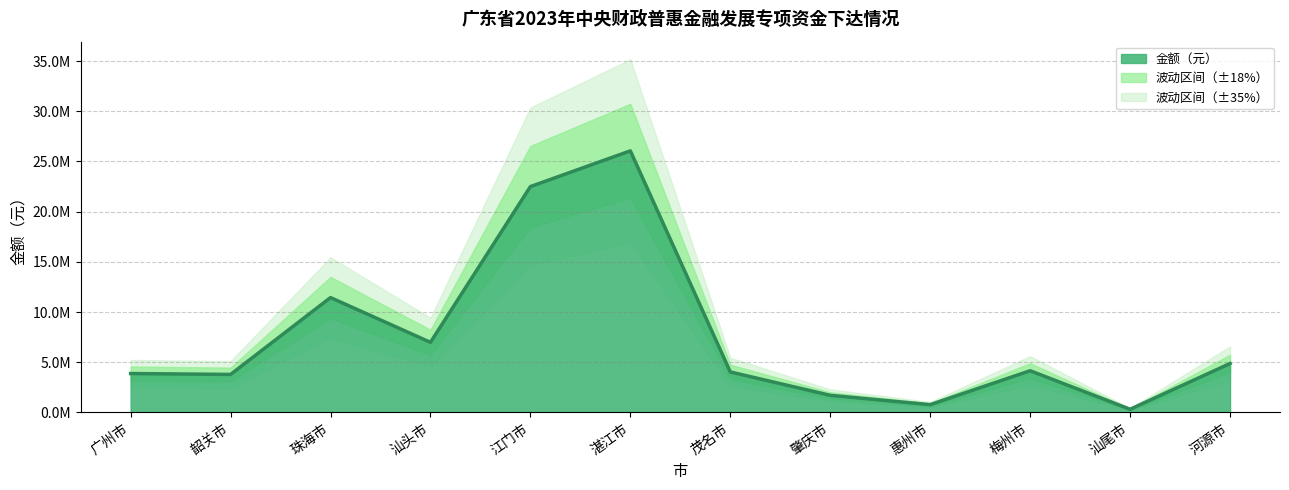

What is the value of the 5th point from the left?

22500000